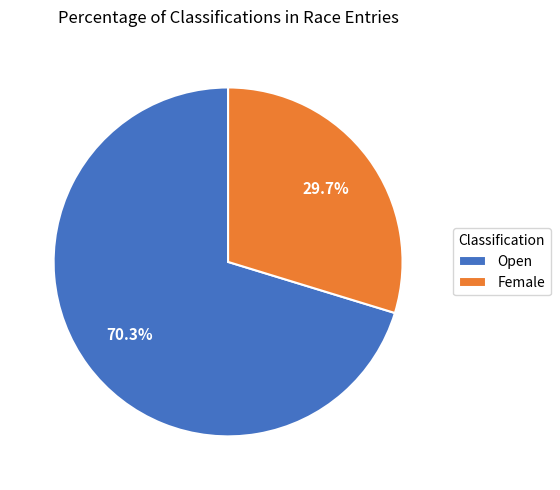

Rank the categories by value from highest to lowest.

Open, Female